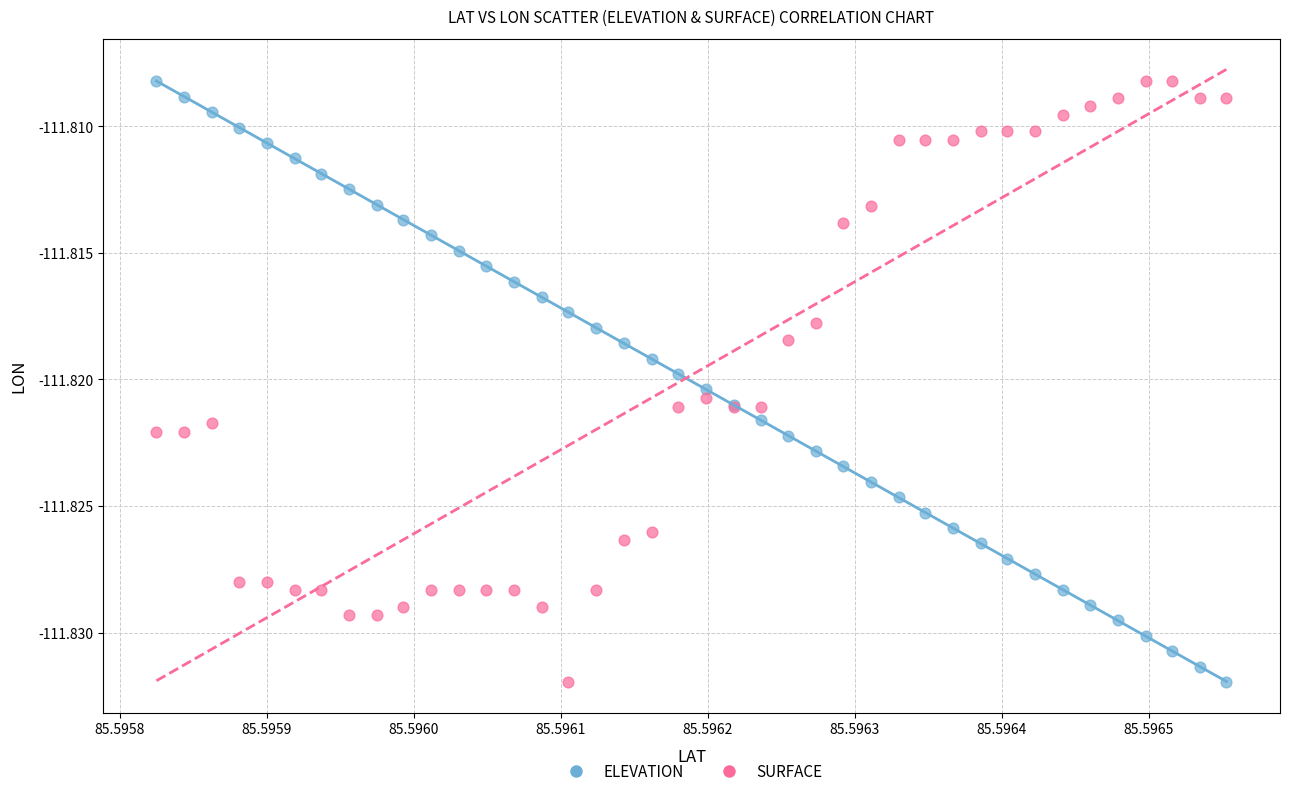

What are all the series names shown in the legend?

ELEVATION, SURFACE